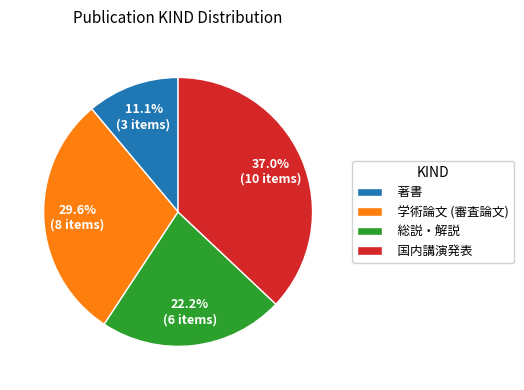

Between 学術論文 (審査論文) and 著書, which is larger?

学術論文 (審査論文)